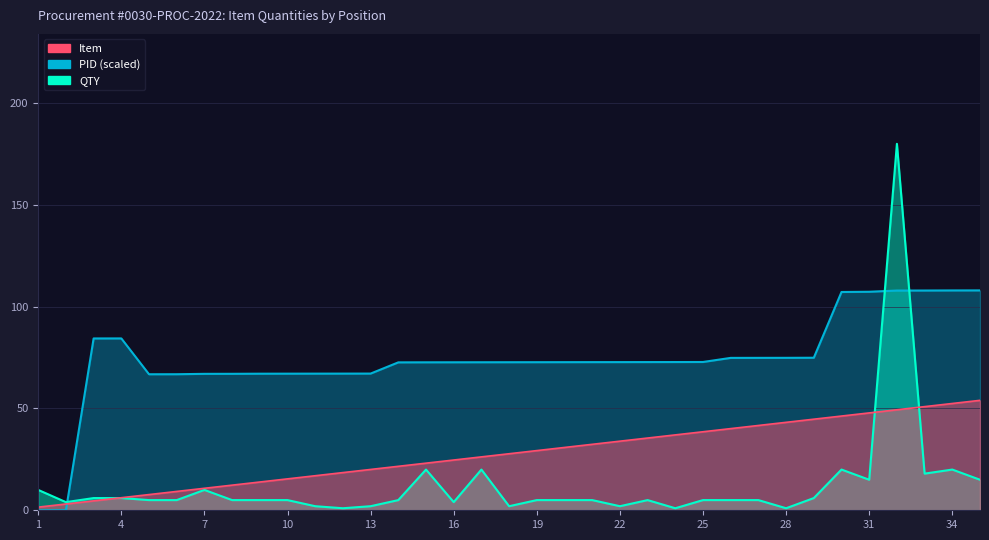

What value does the Item series have at 5?

7.7